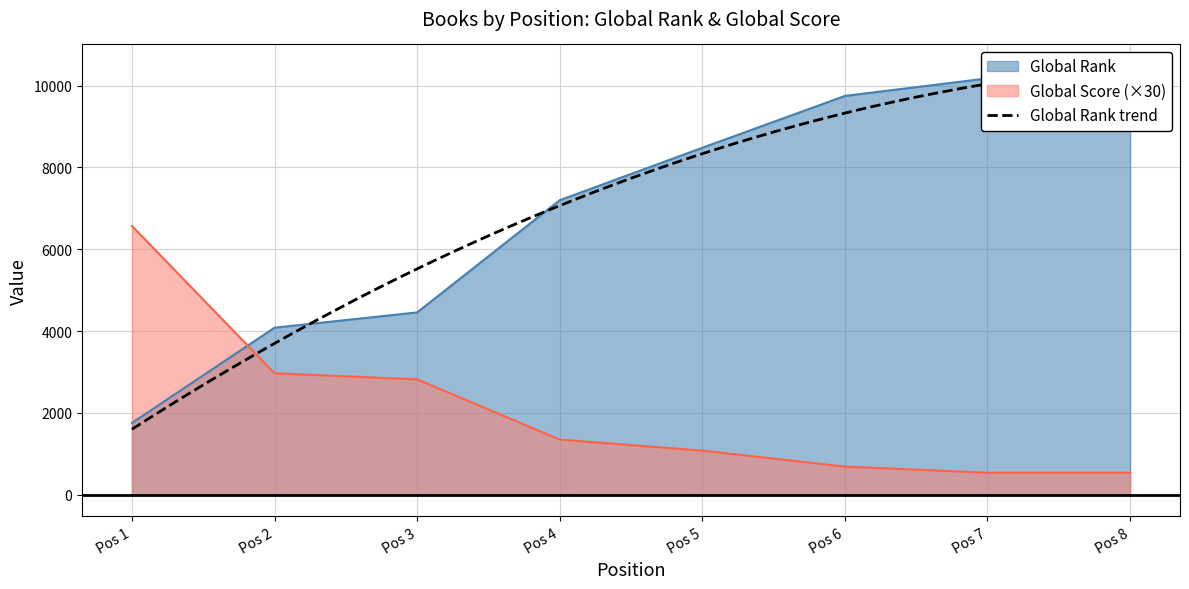

True or false: Global Rank has more than 2 interior local peaks.

False